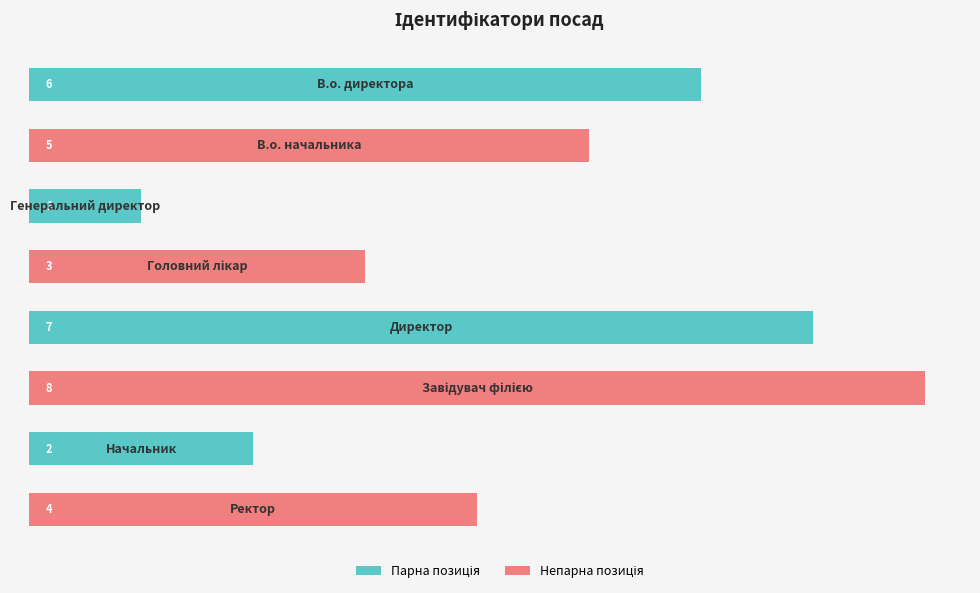

Count the values in the range 3 to 7.

5